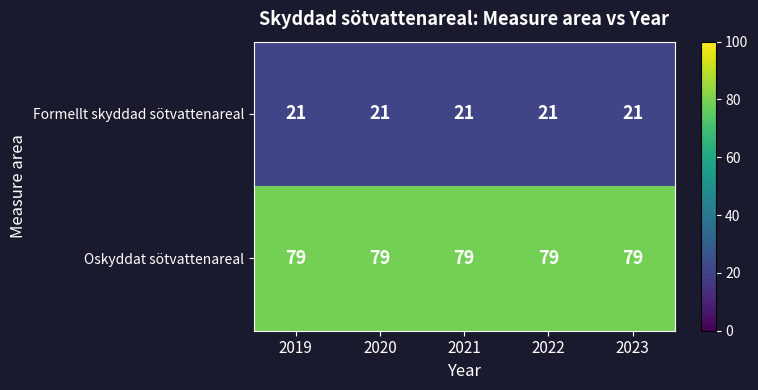

At how many categories does at least one series exceed 66?

5